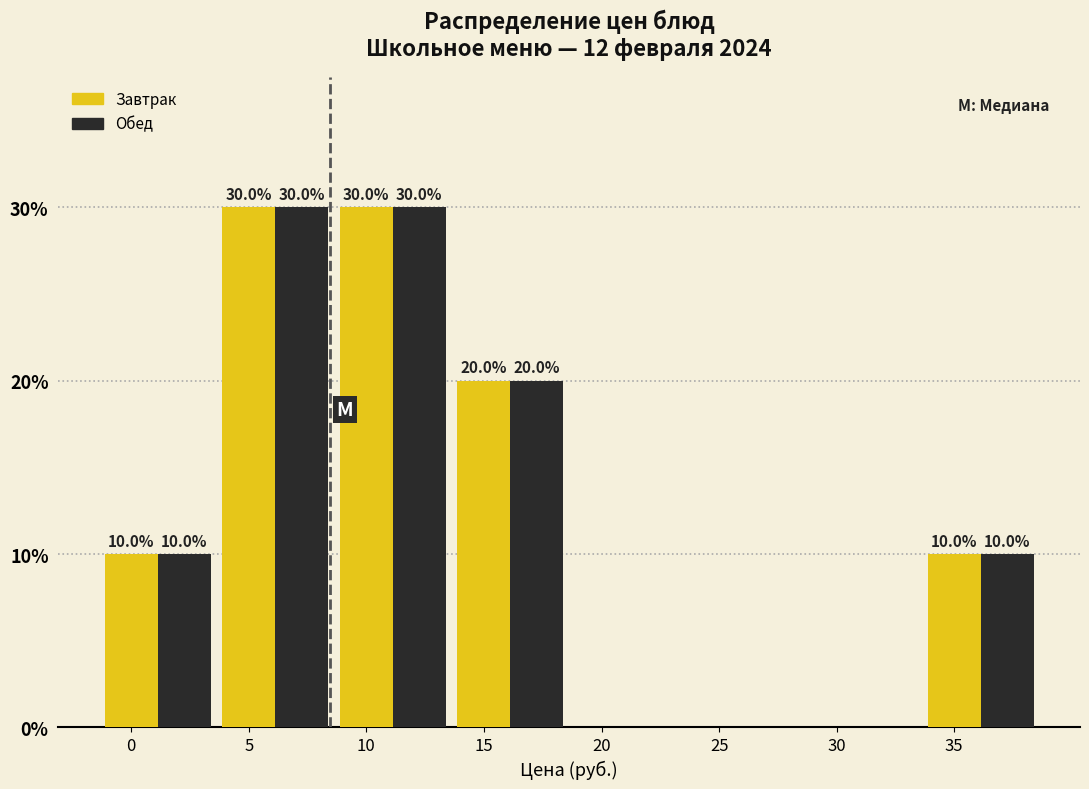

What is the sum of the Обед values at 0 and 20?

10